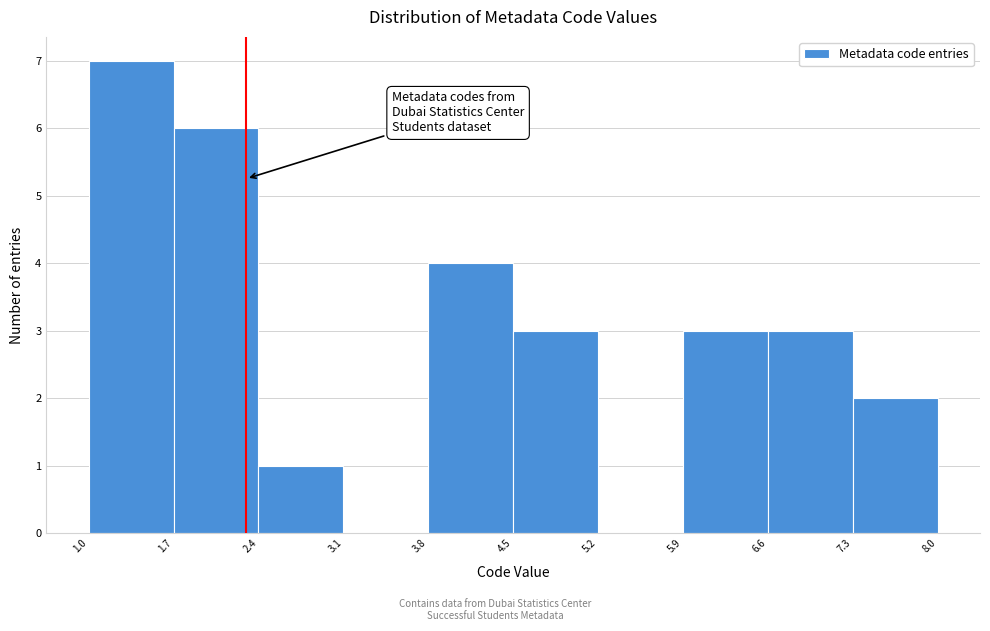

What is the height of the bar covering 1.7 to 2.4 on the x-axis? The values are not printed on the chart, so give them approximately, as read against the axis.

6